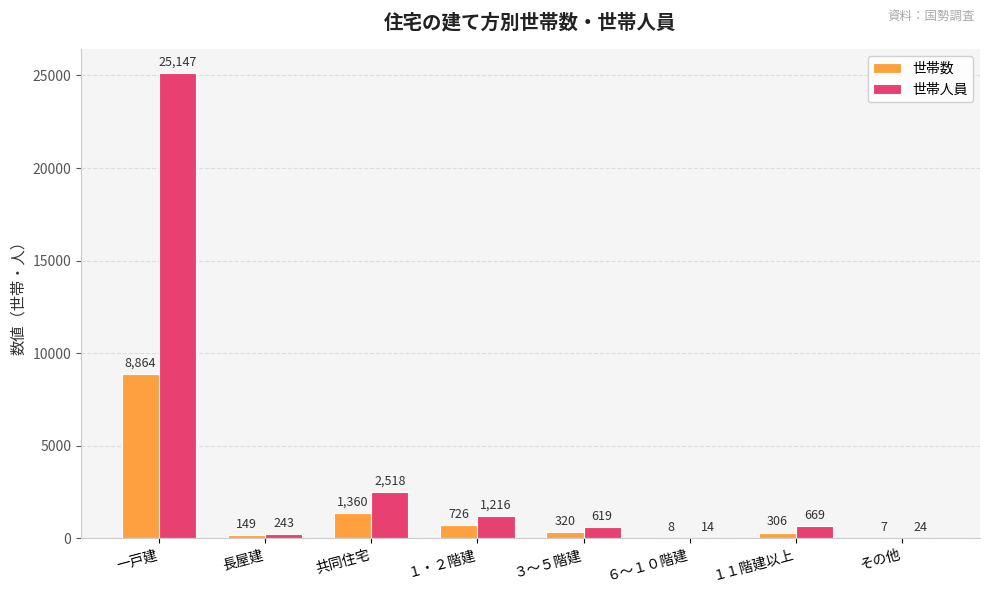

Is it true that 世帯数 equals 320 at ３～５階建?

True